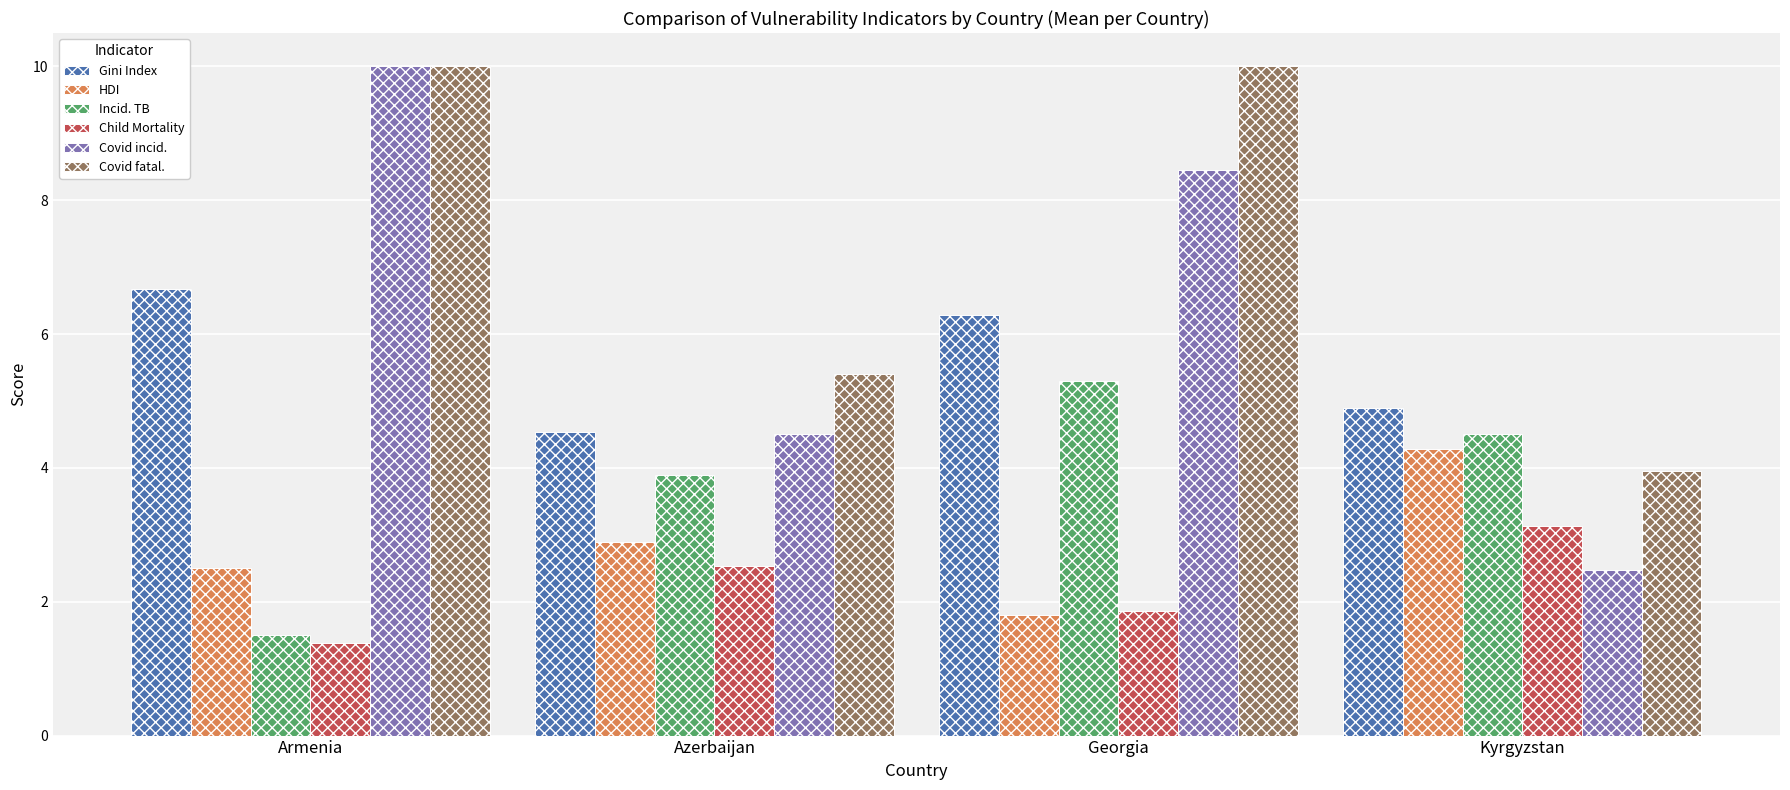

How many categories are shown in the chart?

4